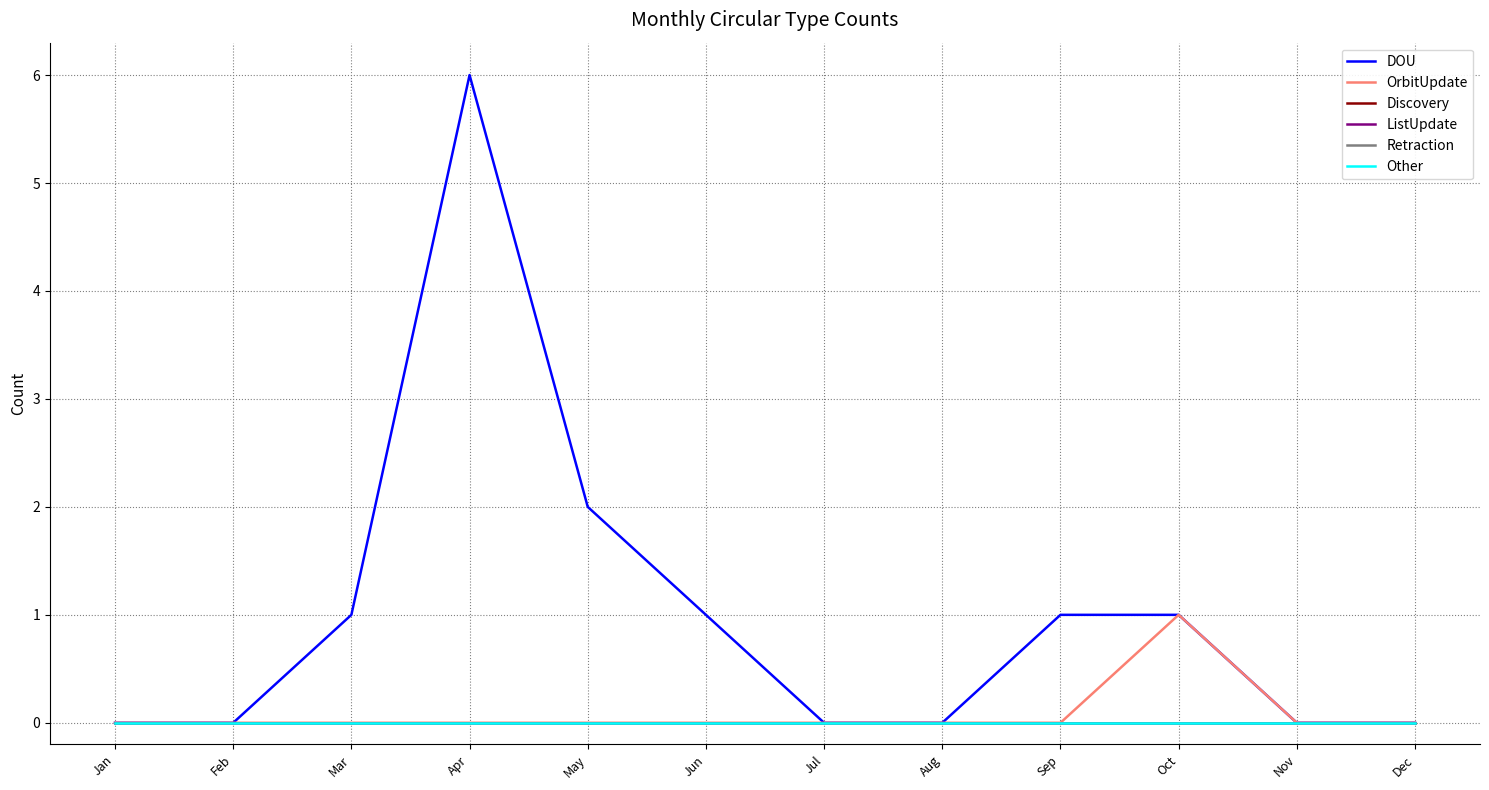

Does the chart have visible grid lines?

Yes